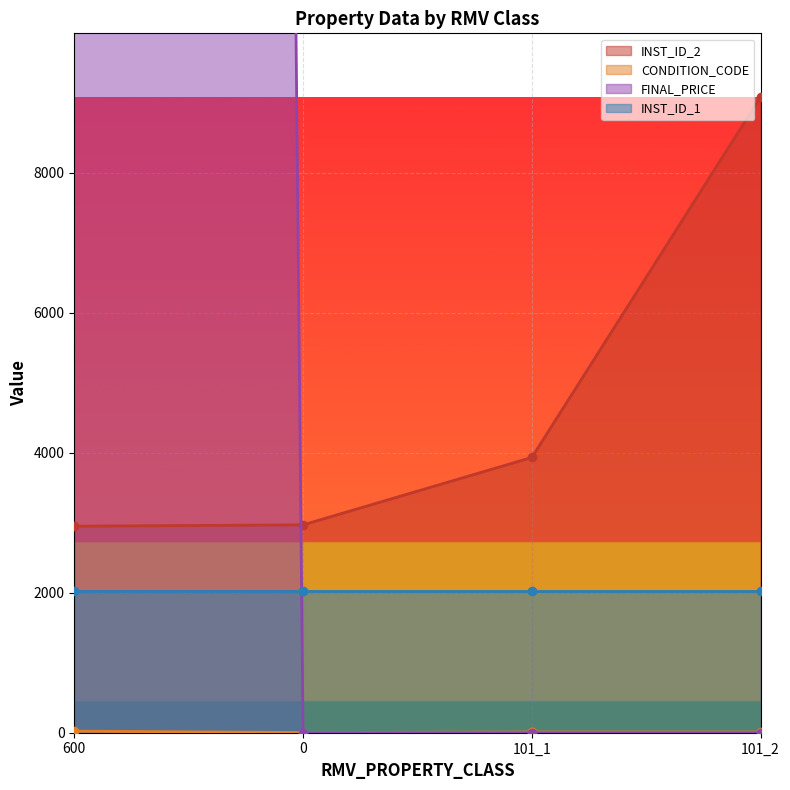

What position from the left is 0?

2